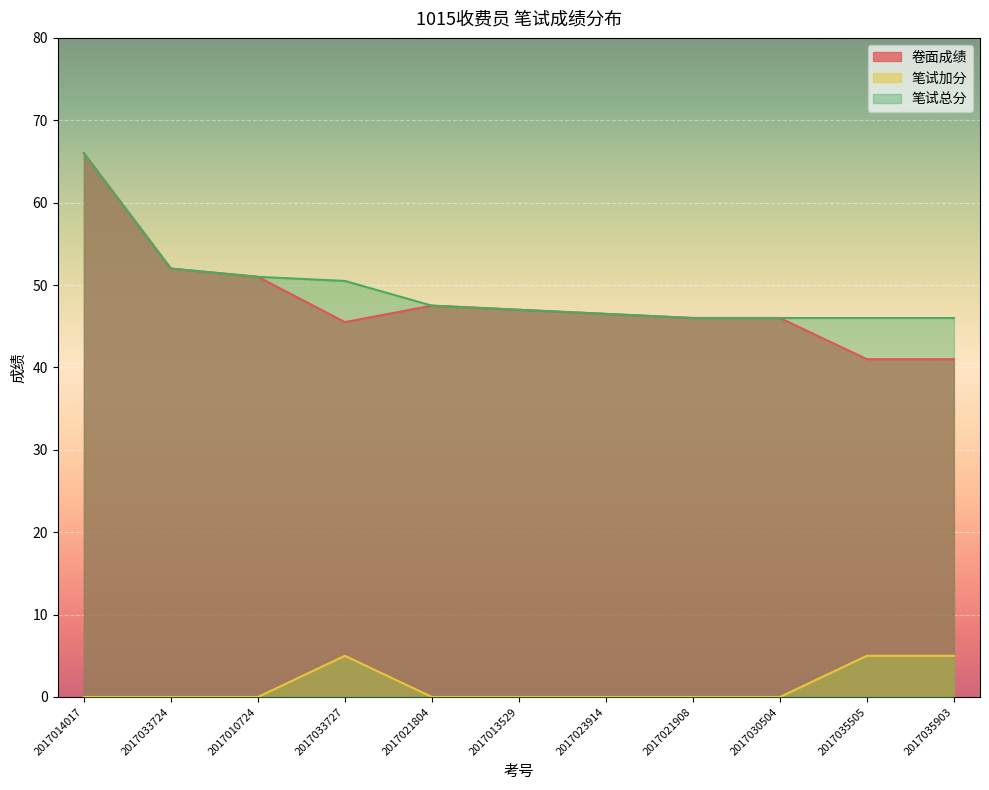

How many values in the 卷面成绩 series exceed 46?

6